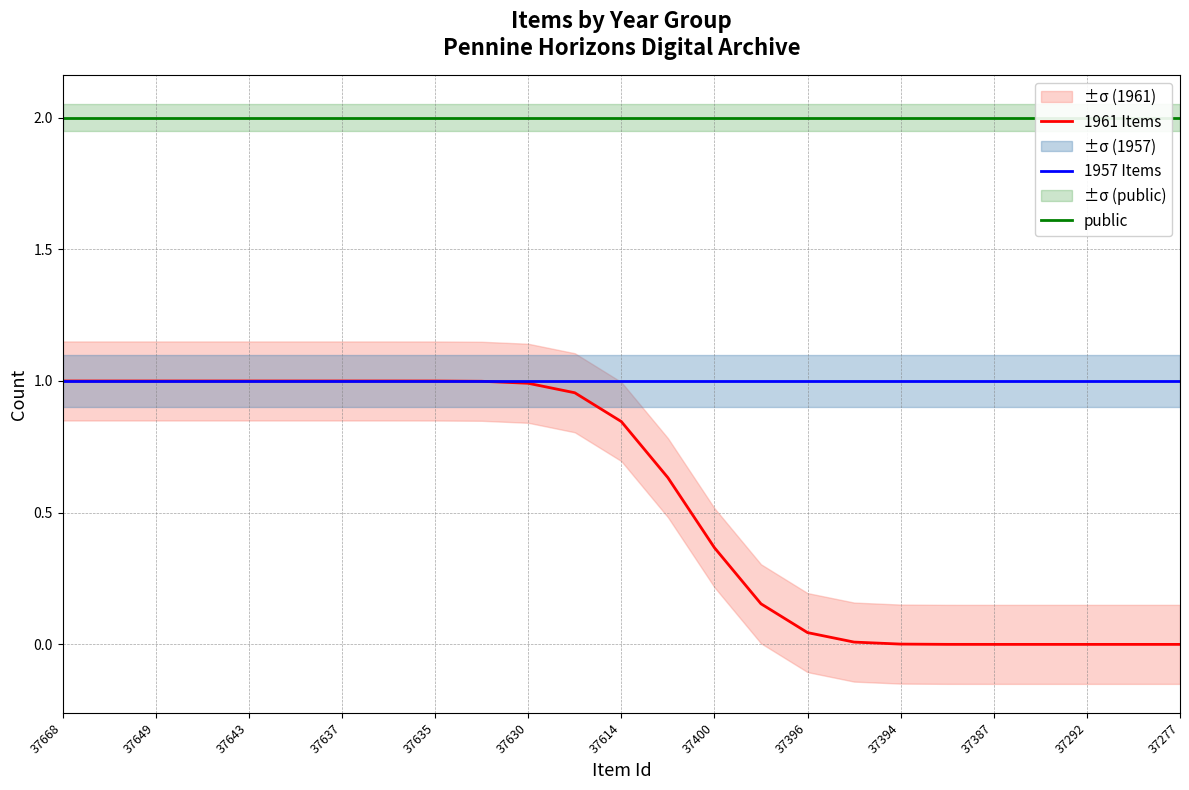

How many categories are shown in the chart?

25